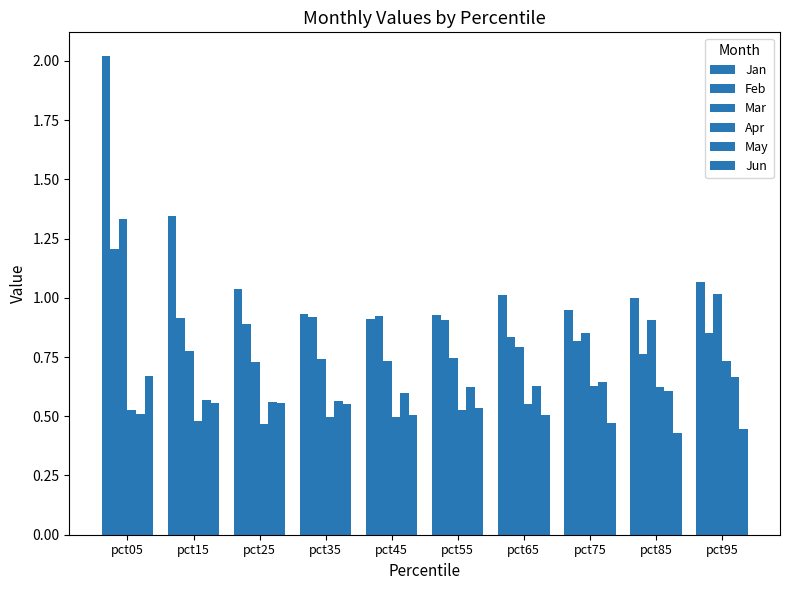

What is the value of the Apr bar at the 9th from the left?

0.6